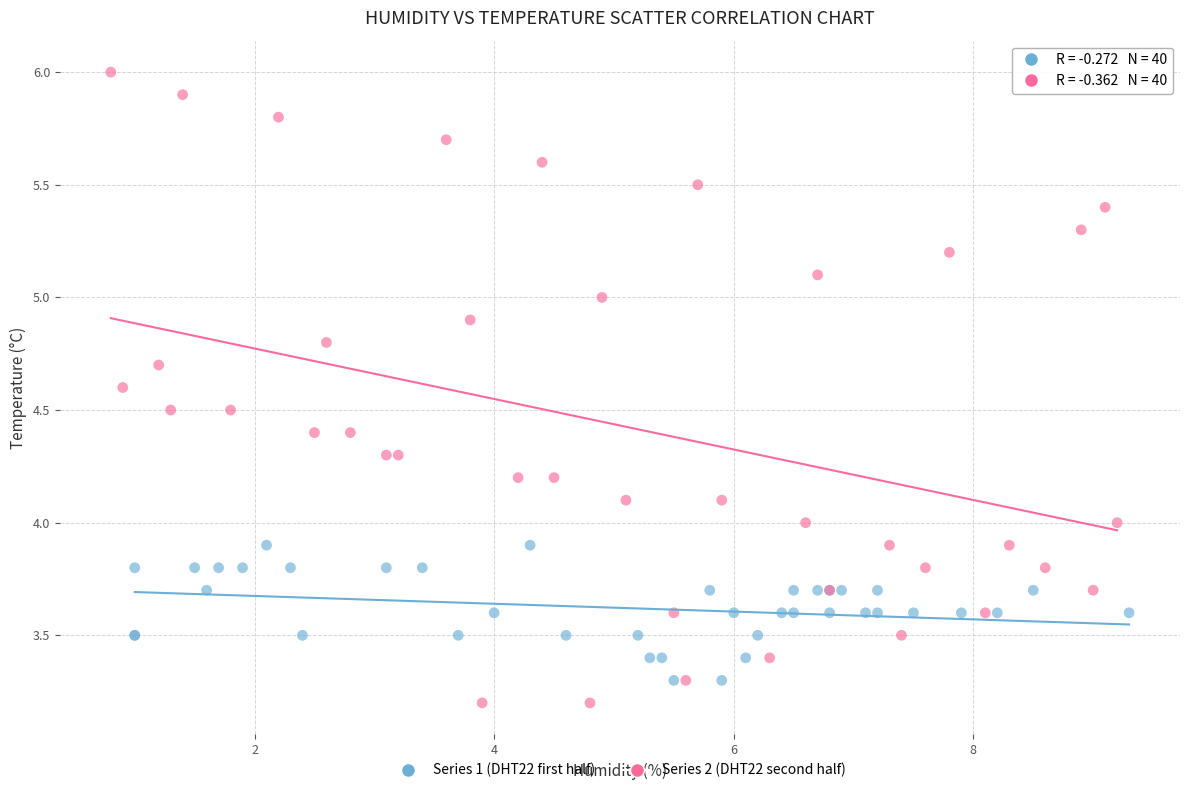

Which series has the widest spread of Y values?

Series 2 (DHT22 second half)